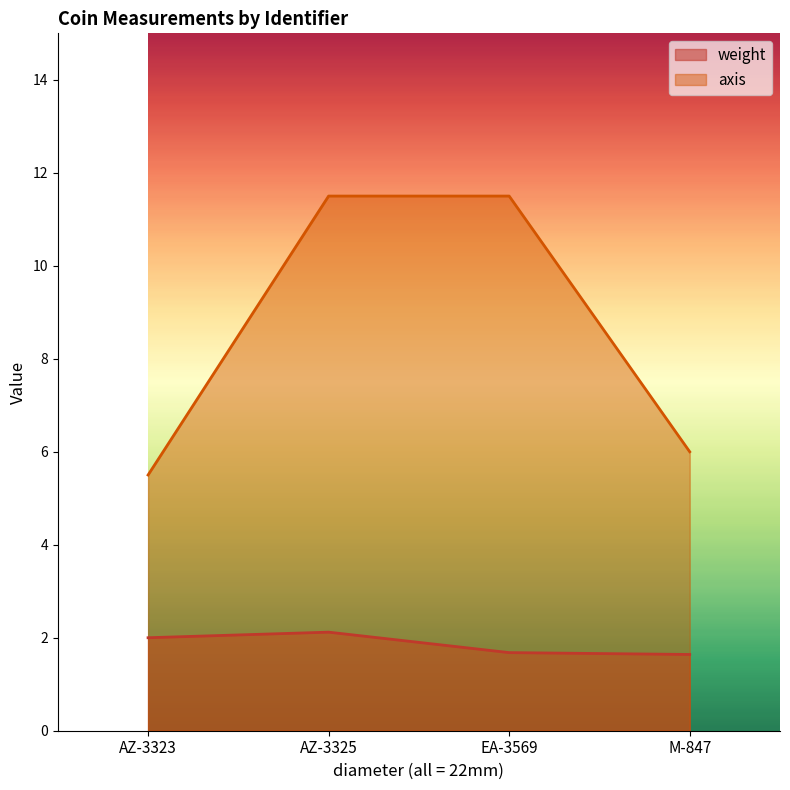

List the labels in order of weight value, largest first.

AZ-3325, AZ-3323, EA-3569, M-847